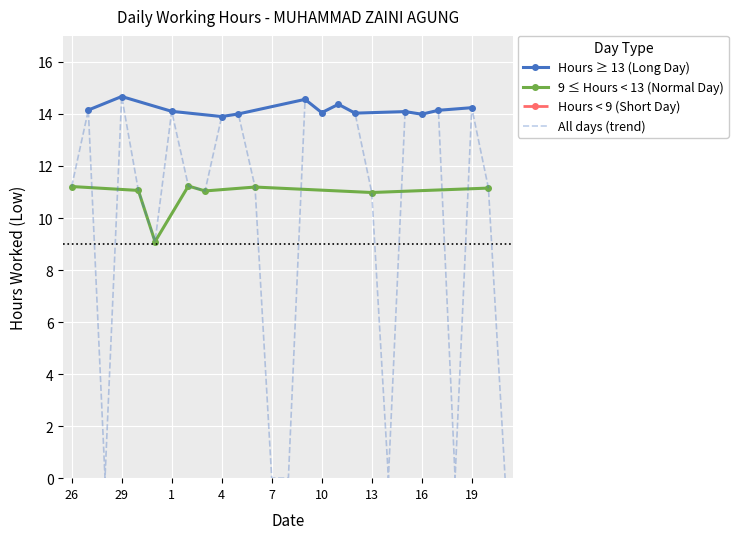

What is the difference between the values at 4 and 15?

0.2